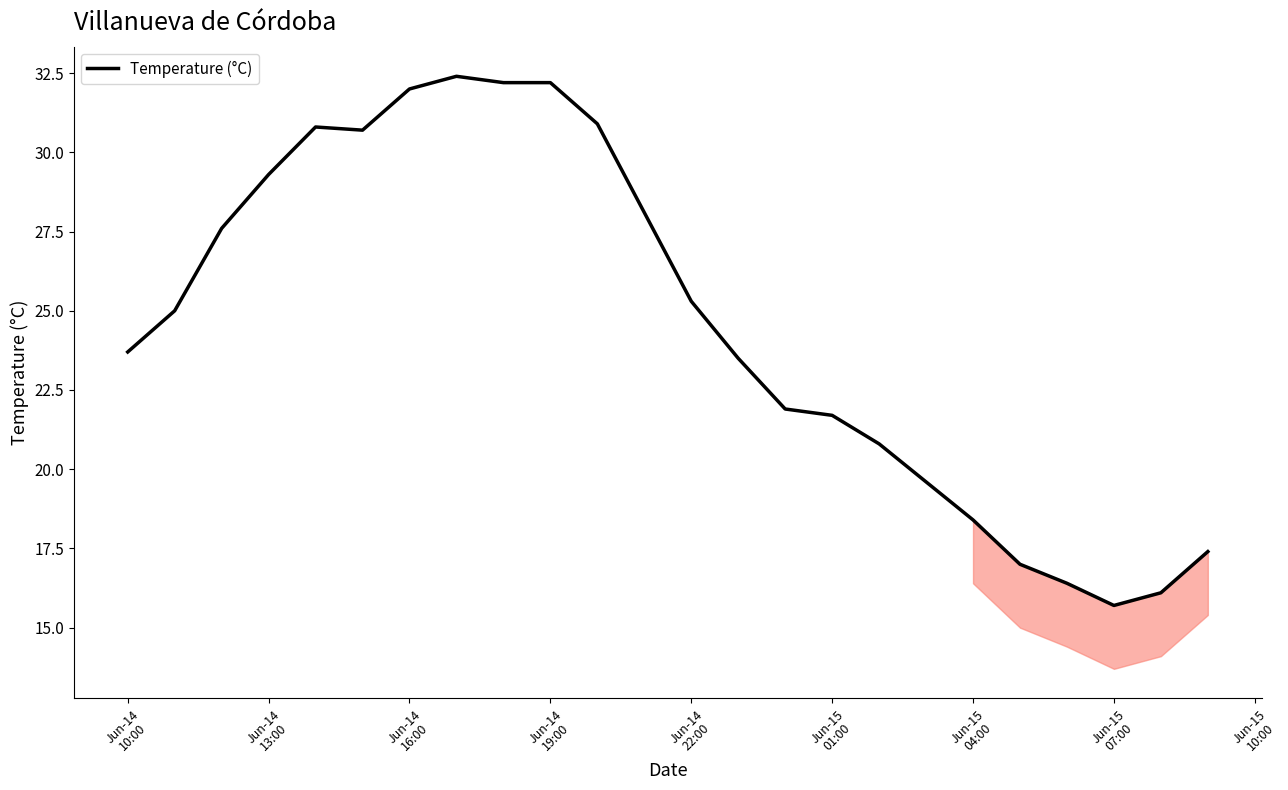

Reading right to left, transcribe all the data shown in this chart.

17.4	16.1	15.7	16.4	17.0	18.4	19.6	20.8	21.7	21.9	23.5	25.3	28.1	30.9	32.2	32.2	32.4	32.0	30.7	30.8	29.3	27.6	25.0	23.7